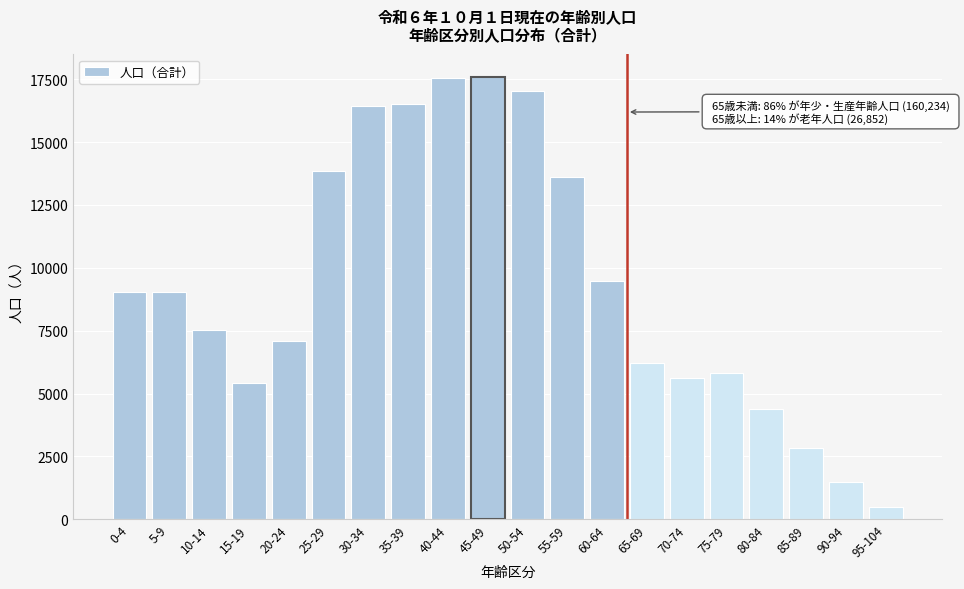

What is the label of the 16th bar from the left?

75-79